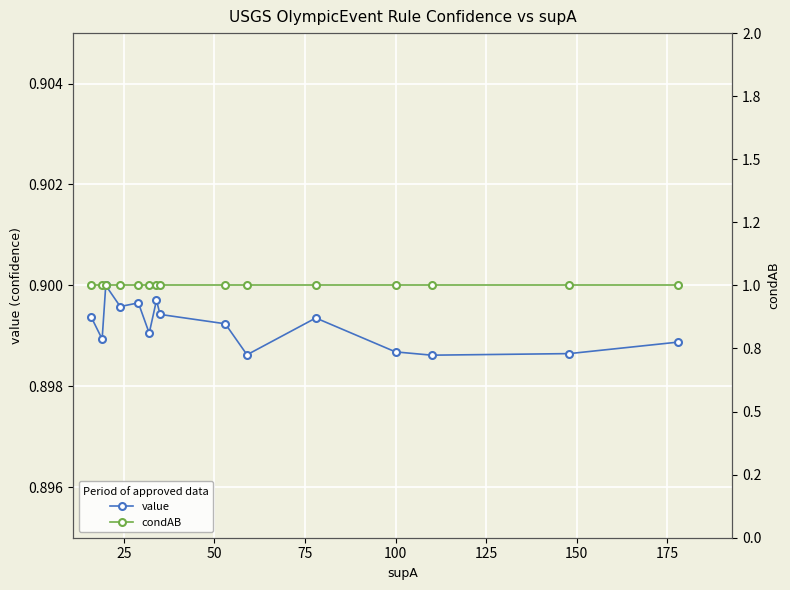

What are all the series names shown in the legend?

value, condAB